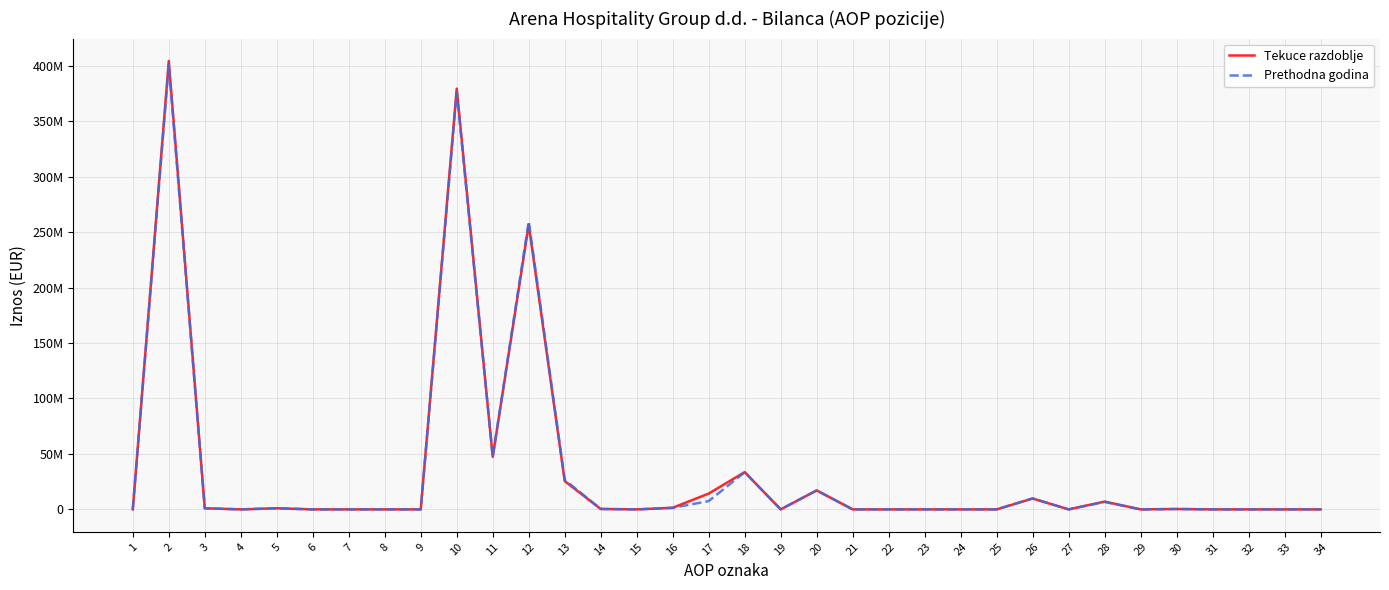

Rank the categories by Tekuce razdoblje value from highest to lowest.

2, 10, 12, 11, 18, 13, 20, 17, 26, 28, 16, 3, 5, 14, 30, 1, 4, 6, 7, 8, 9, 15, 19, 21, 22, 23, 24, 25, 27, 29, 31, 32, 33, 34